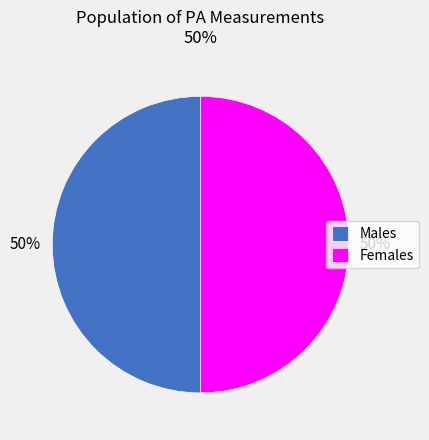

Approximately how many times larger is the value at Males compared to Females?

1.0